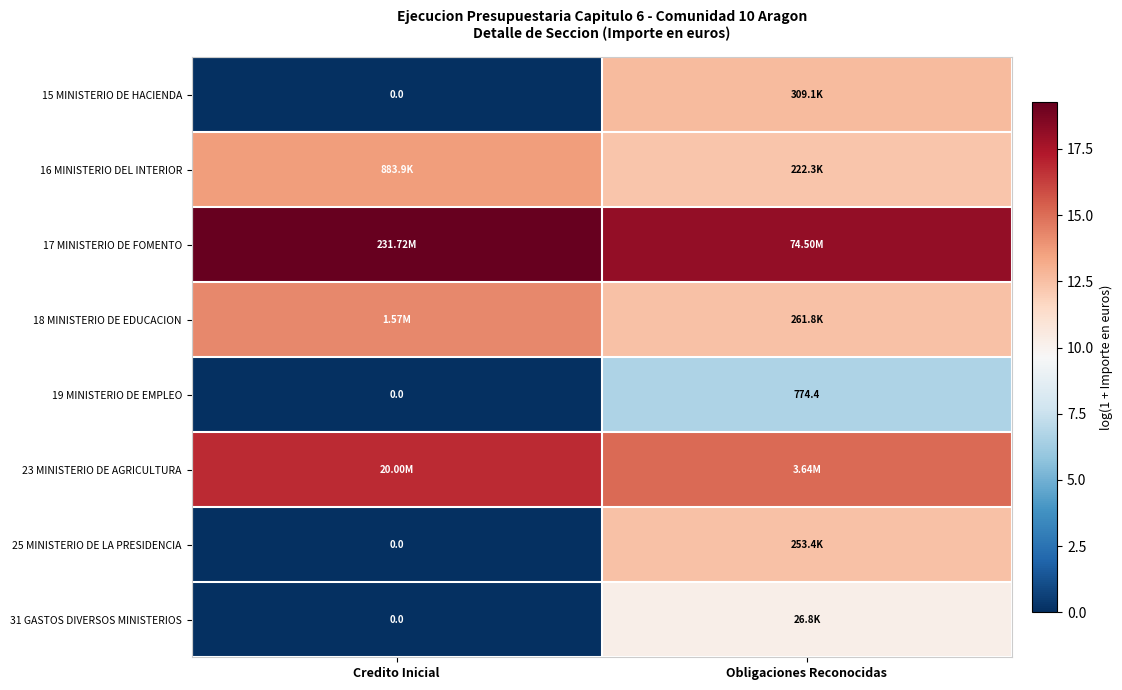

How many positive values does the 19 MINISTERIO DE EMPLEO series have?

1